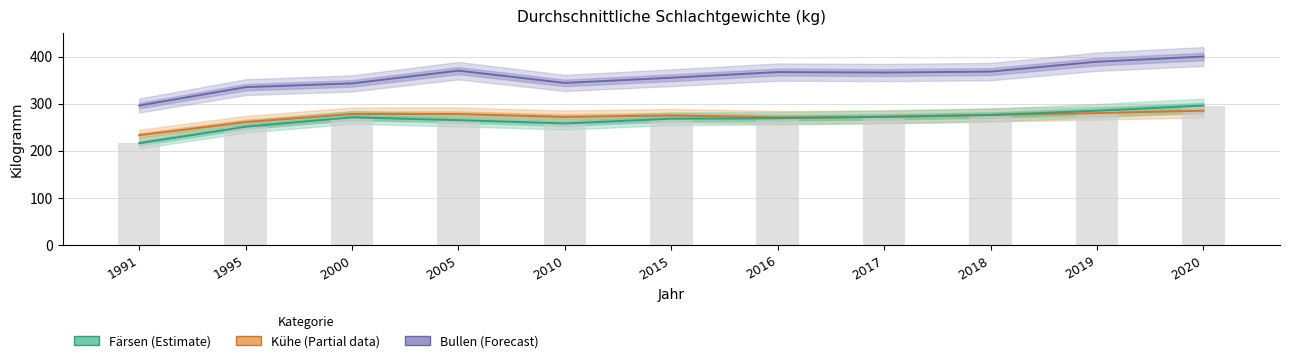

What is the average value of the Kühe series?

271